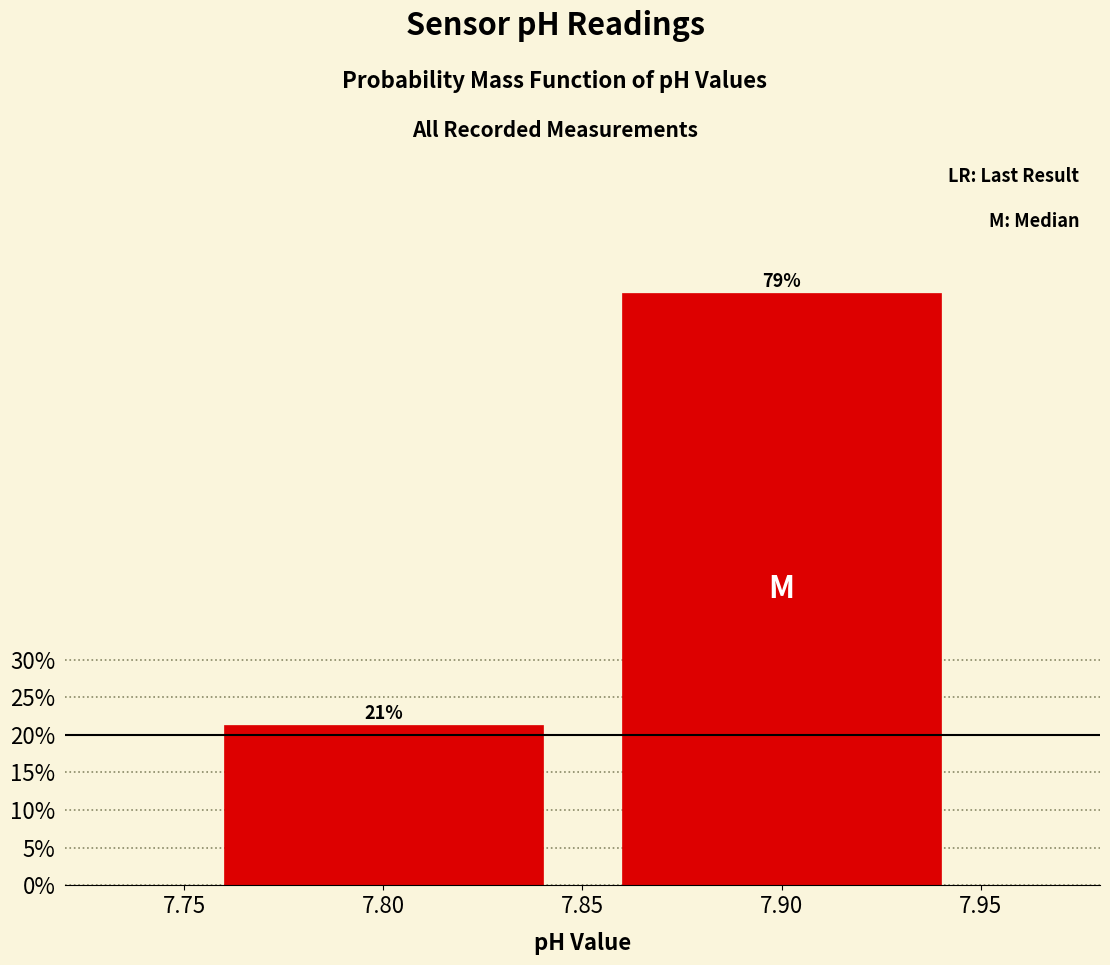

What is the sum of all values?

100.0